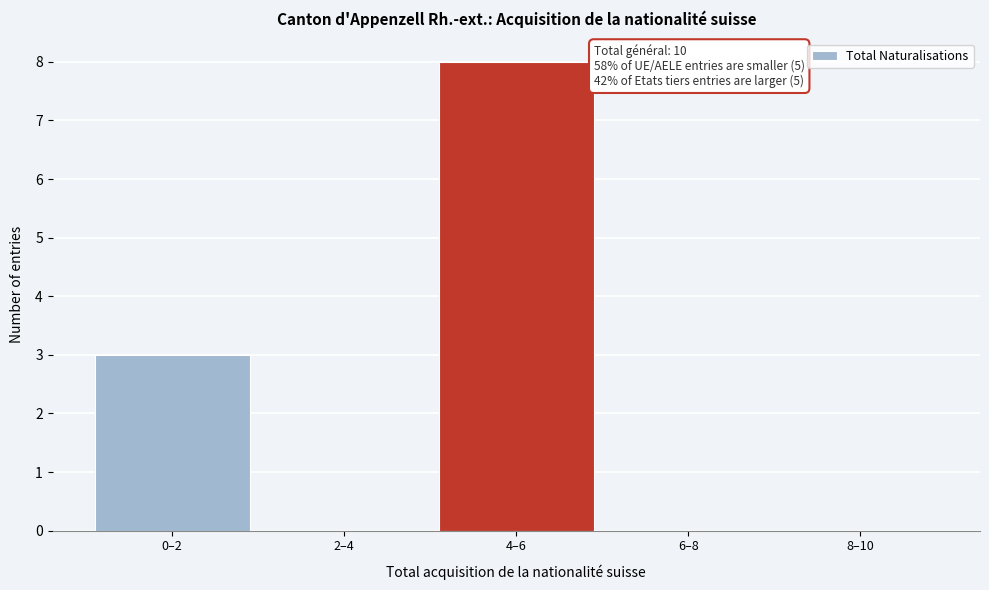

Reading left to right, what are all the values shown in this chart?

0–2=3	2–4=0	4–6=8	6–8=0	8–10=0